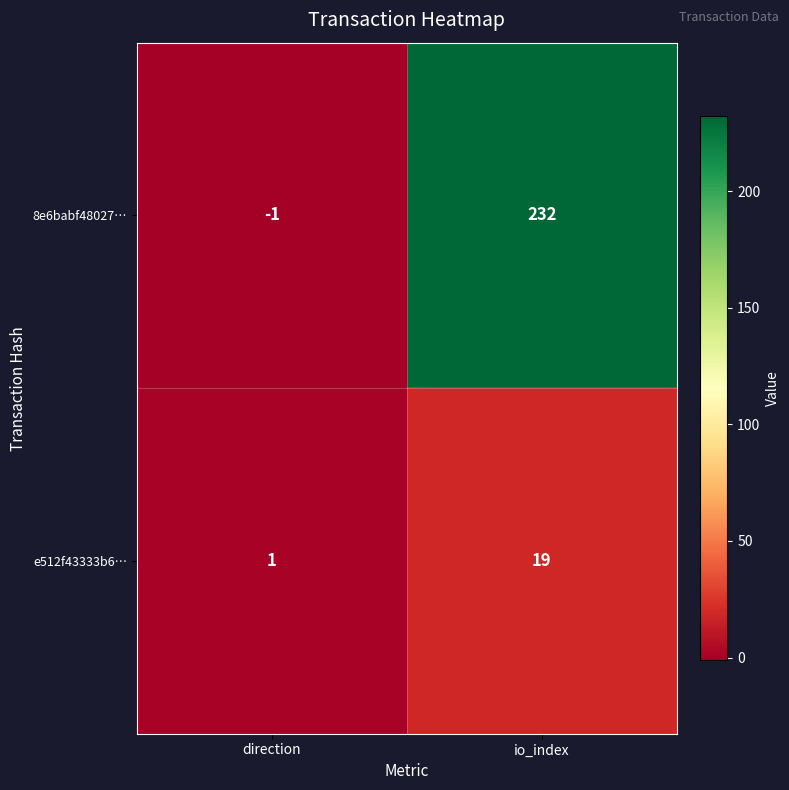

What is the sum of all e512f43333b6… values?

20